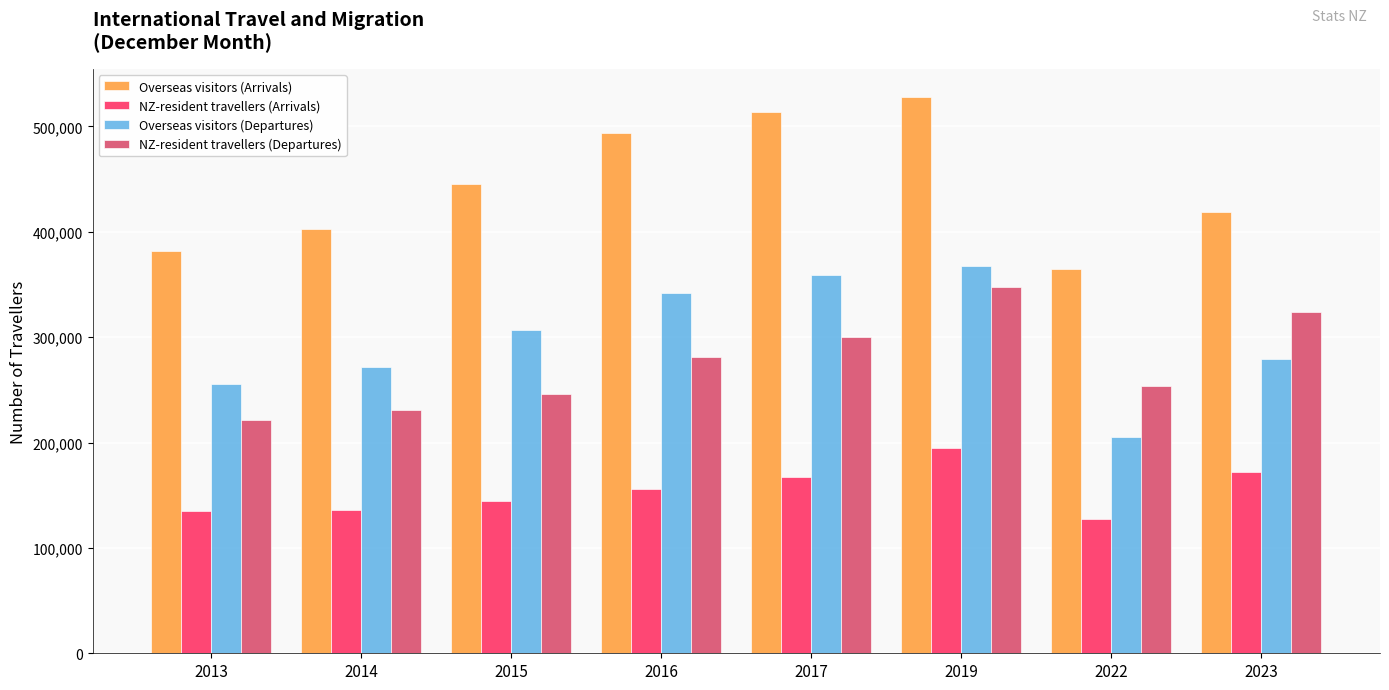

What is the value of the Overseas visitors (Arrivals) bar at the 4th from the left?

494193